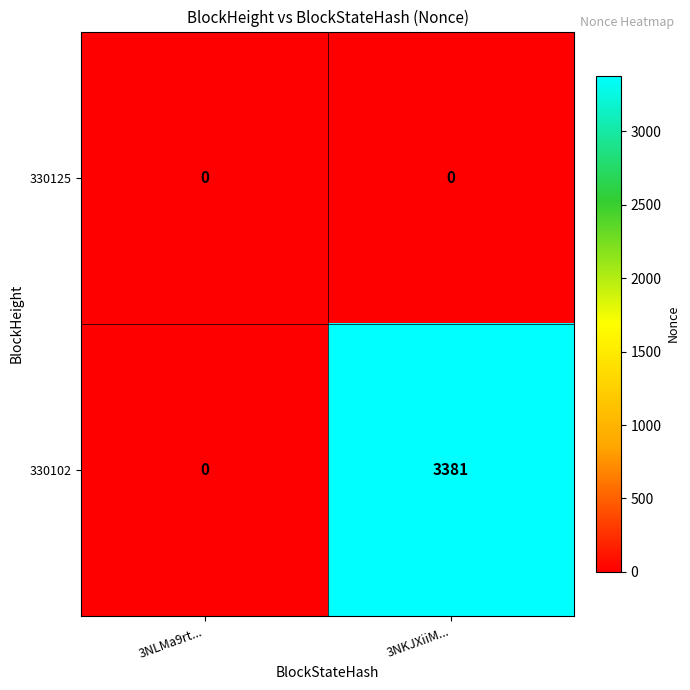

Reading left to right, what are all the values shown in this chart?

330125: 0	0
330102: 0	3381